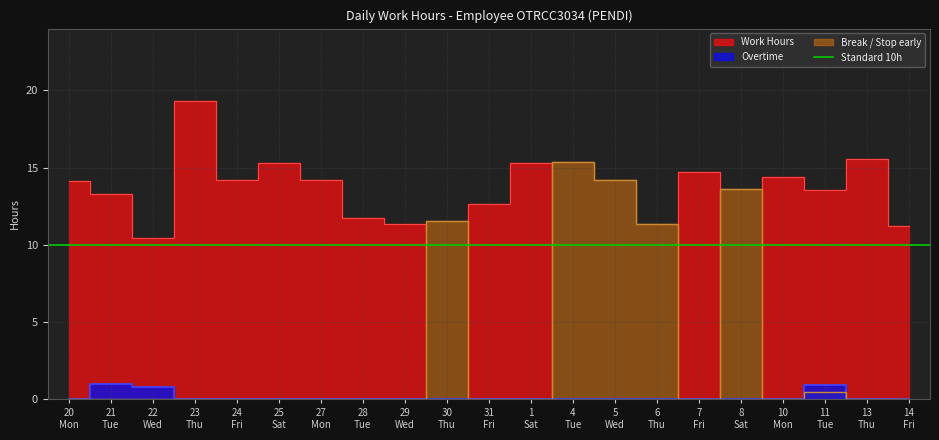

Is the value of Overtime at 1 Sat greater than the value of Work Hours at 27 Mon?

No